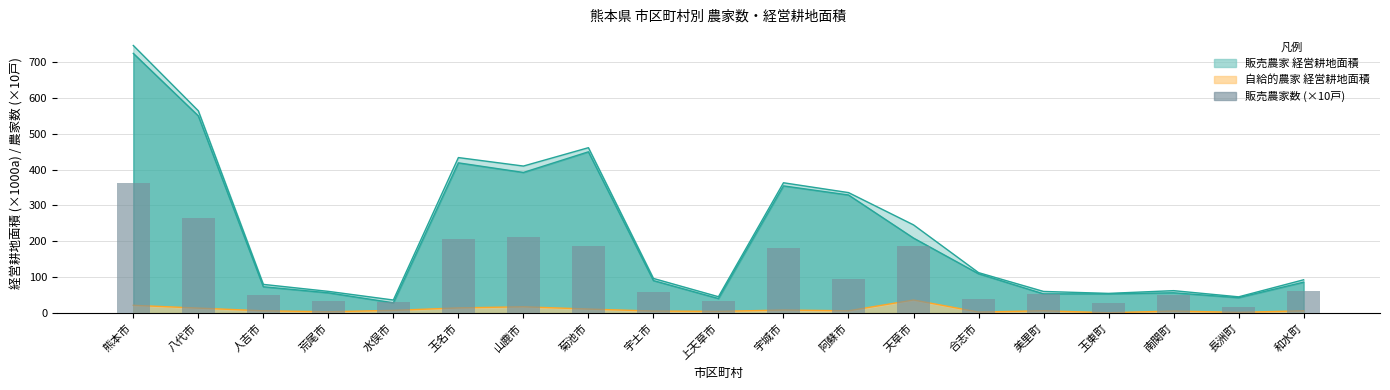

Reading left to right, transcribe all the data shown in this chart.

363.2	264.7	52.0	32.8	30.2	207.0	211.0	186.1	58.2	34.1	180.4	95.6	187.2	40.5	52.9	28.0	51.6	17.9	62.6